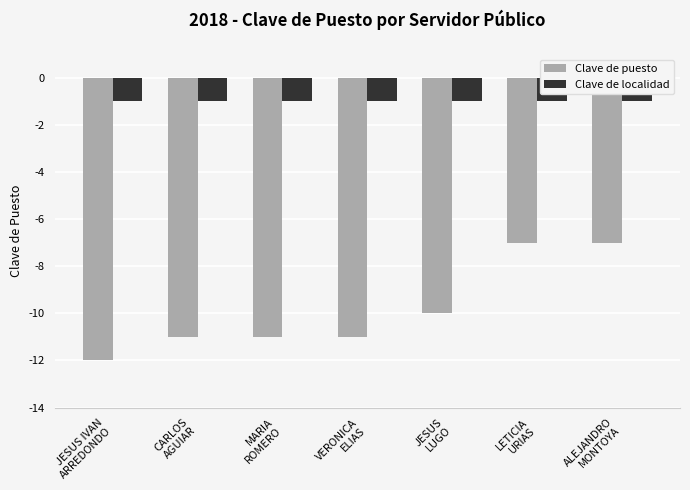

Which series has the widest spread of values?

Clave de puesto